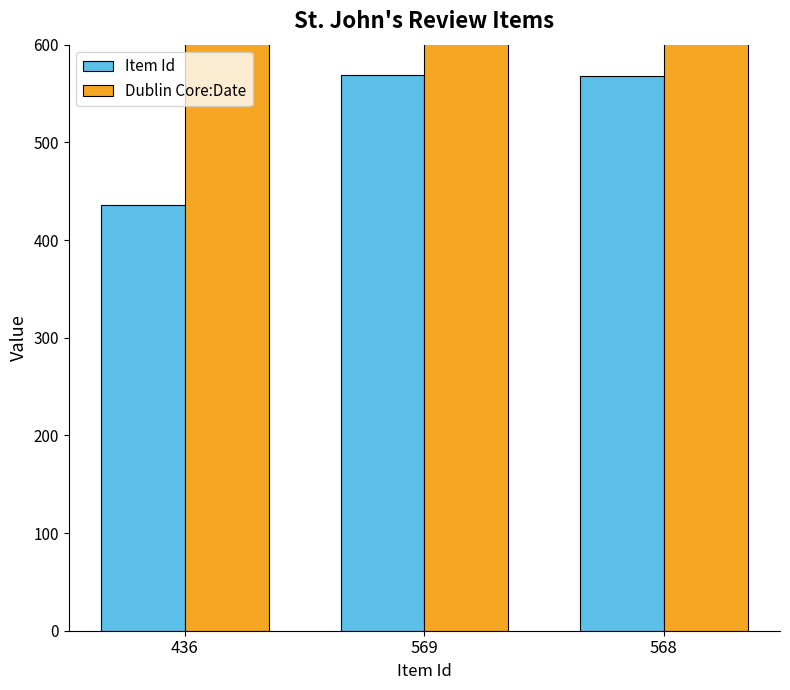

True or false: Item Id has a value of 803 at 568.

False